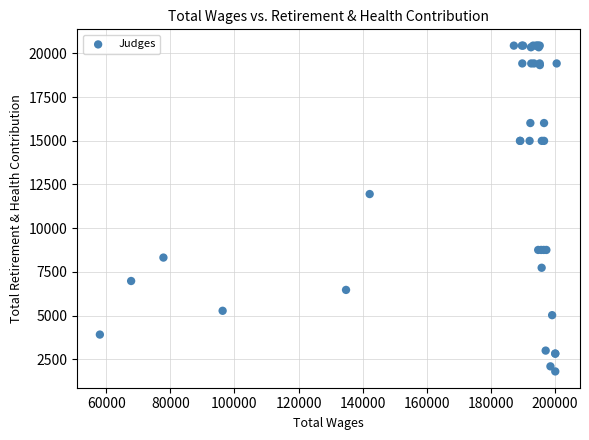

What Y value in the scatter plot is closest to 11124?

11952